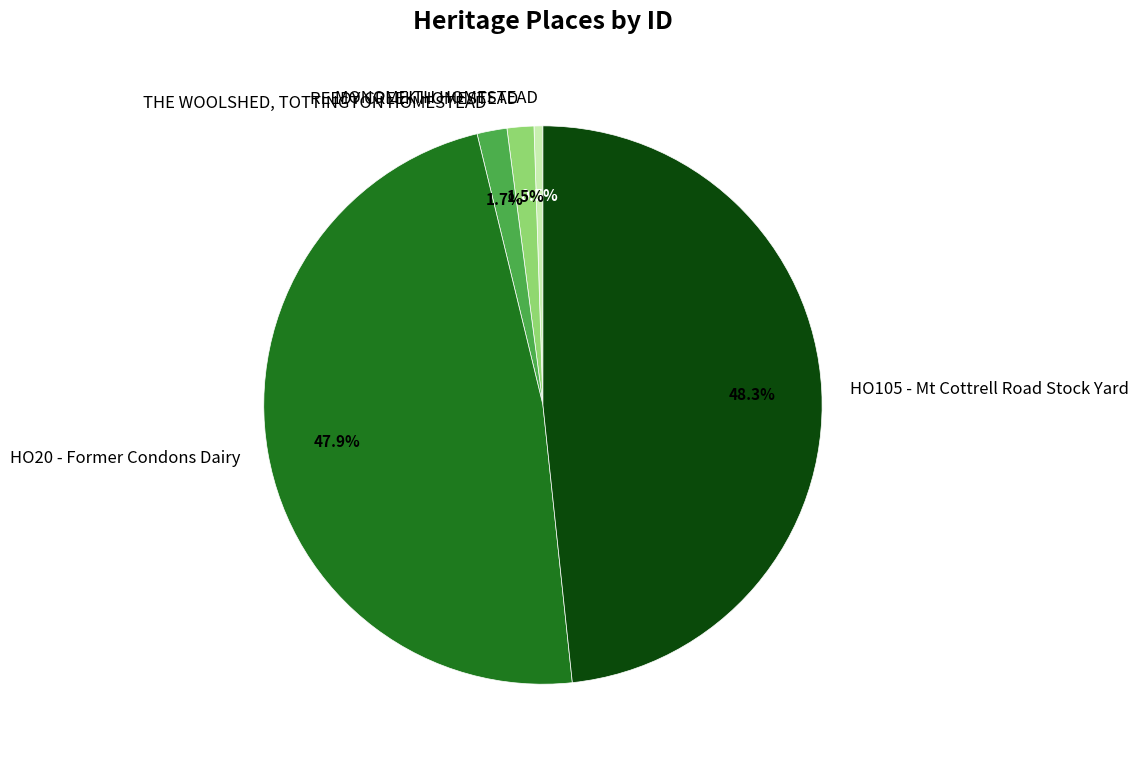

What is the smallest slice in the pie chart?

MONOMEITH HOMESTEAD